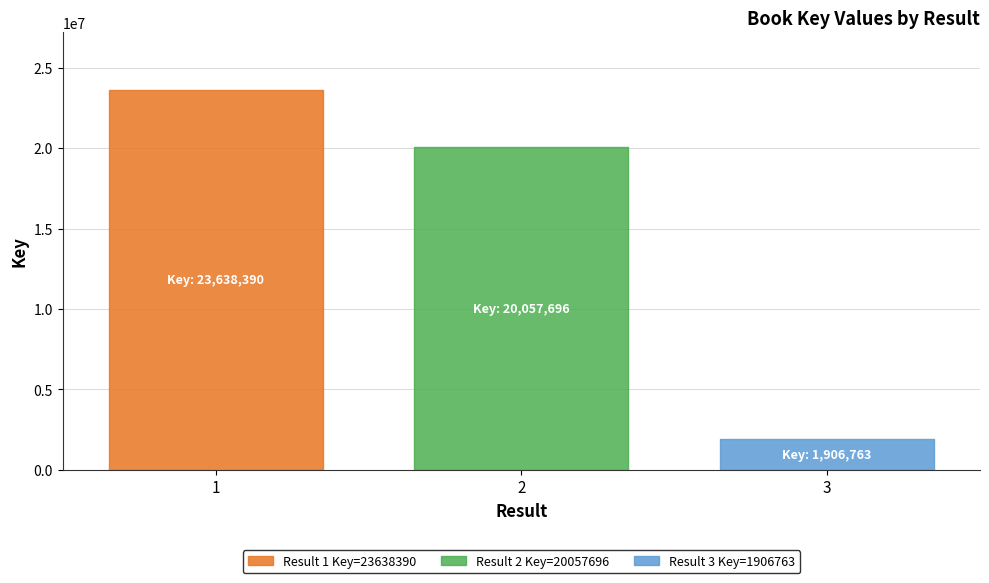

The chart shows a value of 1906763 at 3. True or false?

True